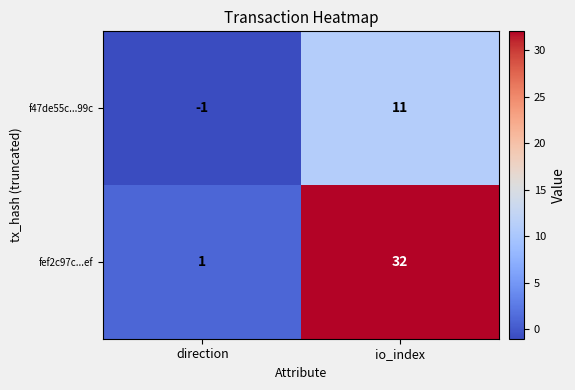

Reading left to right, what are all the values shown in this chart?

f47de55c...99c: -1	11
fef2c97c...ef: 1	32